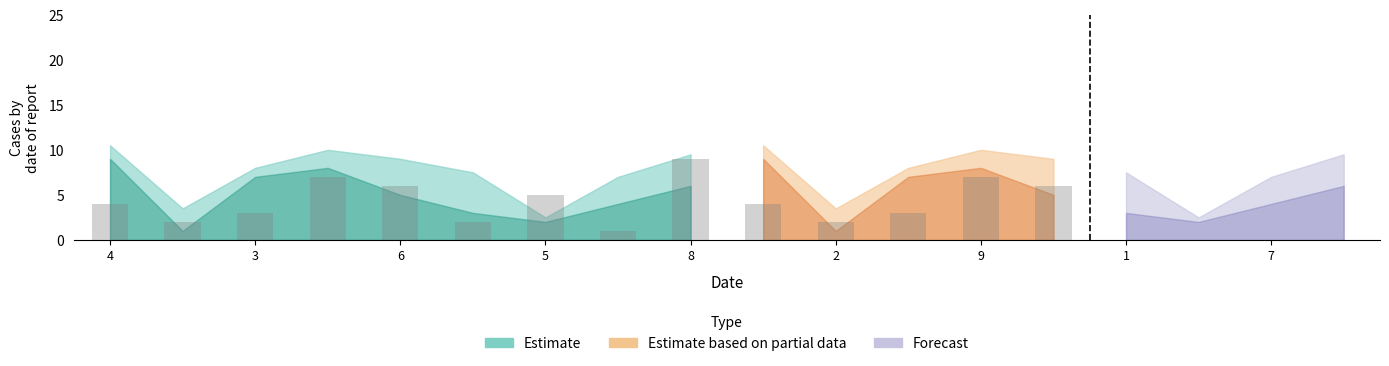

Is it true that col_2 equals 2 at 3?

False